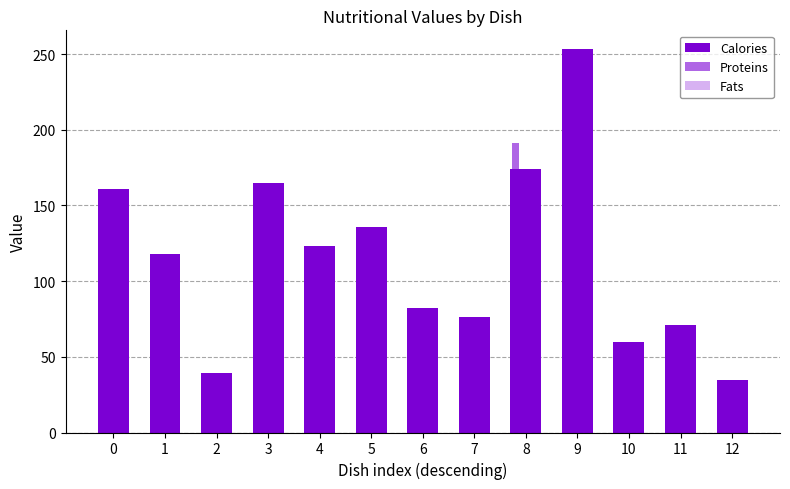

How many groups of bars are there?

13